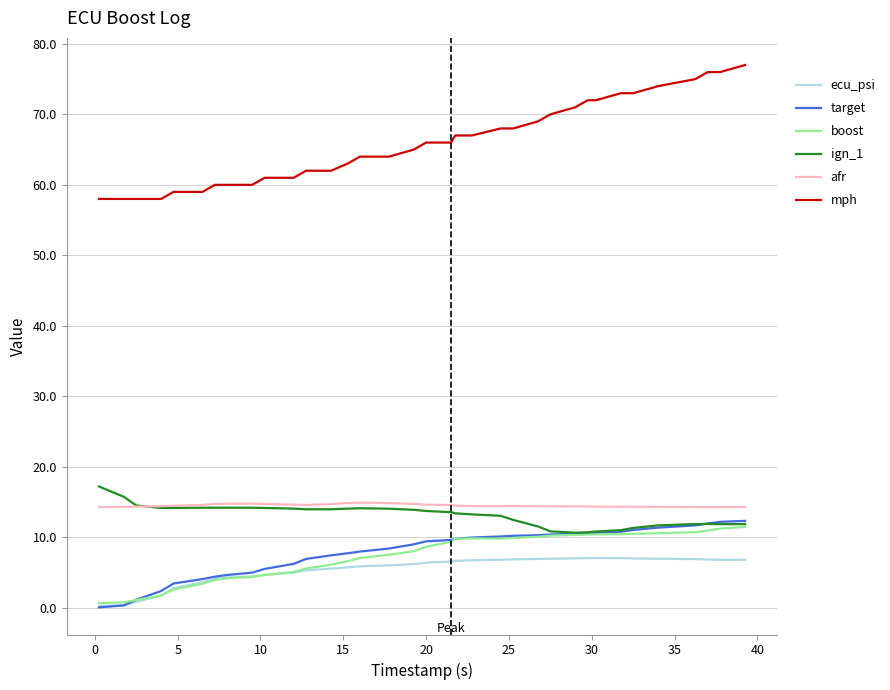

True or false: afr and boost cross at least once.

False